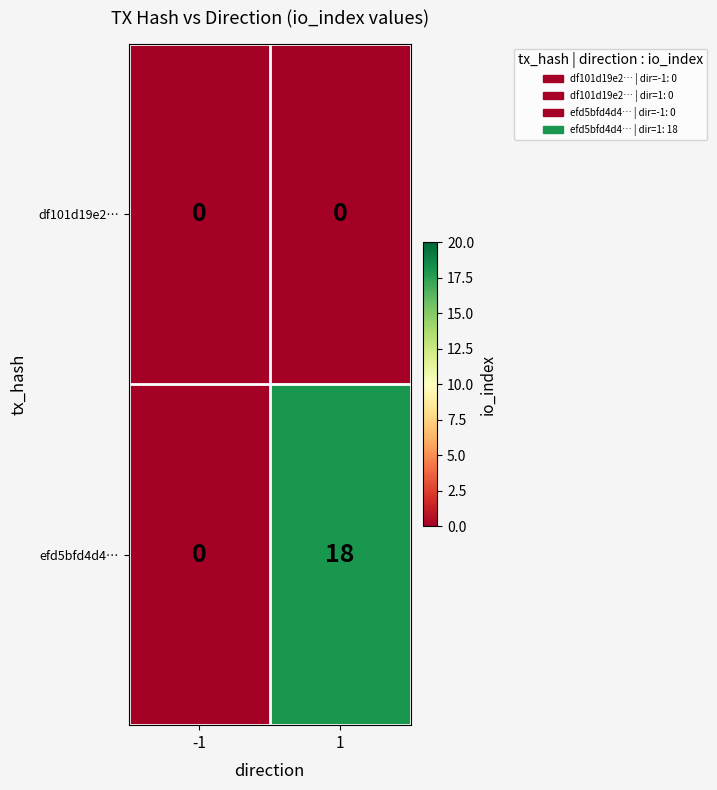

Which series has the largest total across all categories?

efd5bfd4d4…